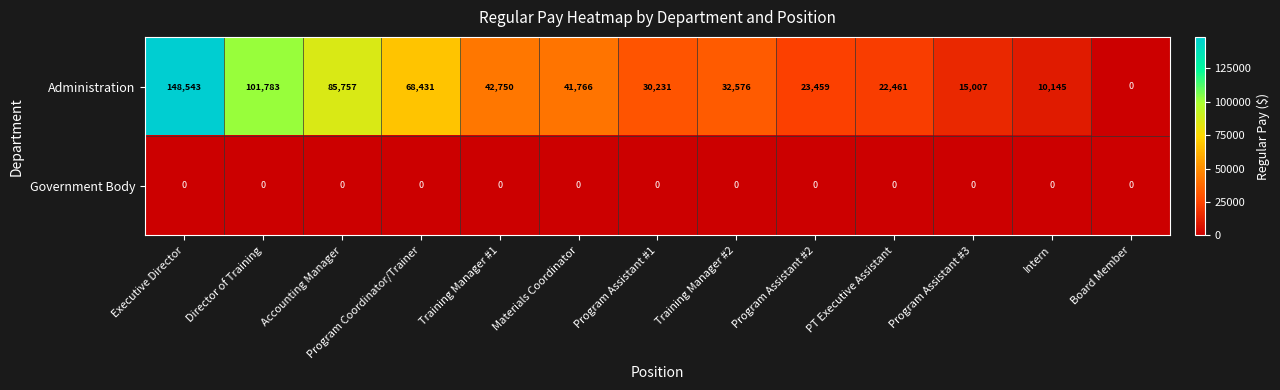

What is the greatest value displayed?

148543